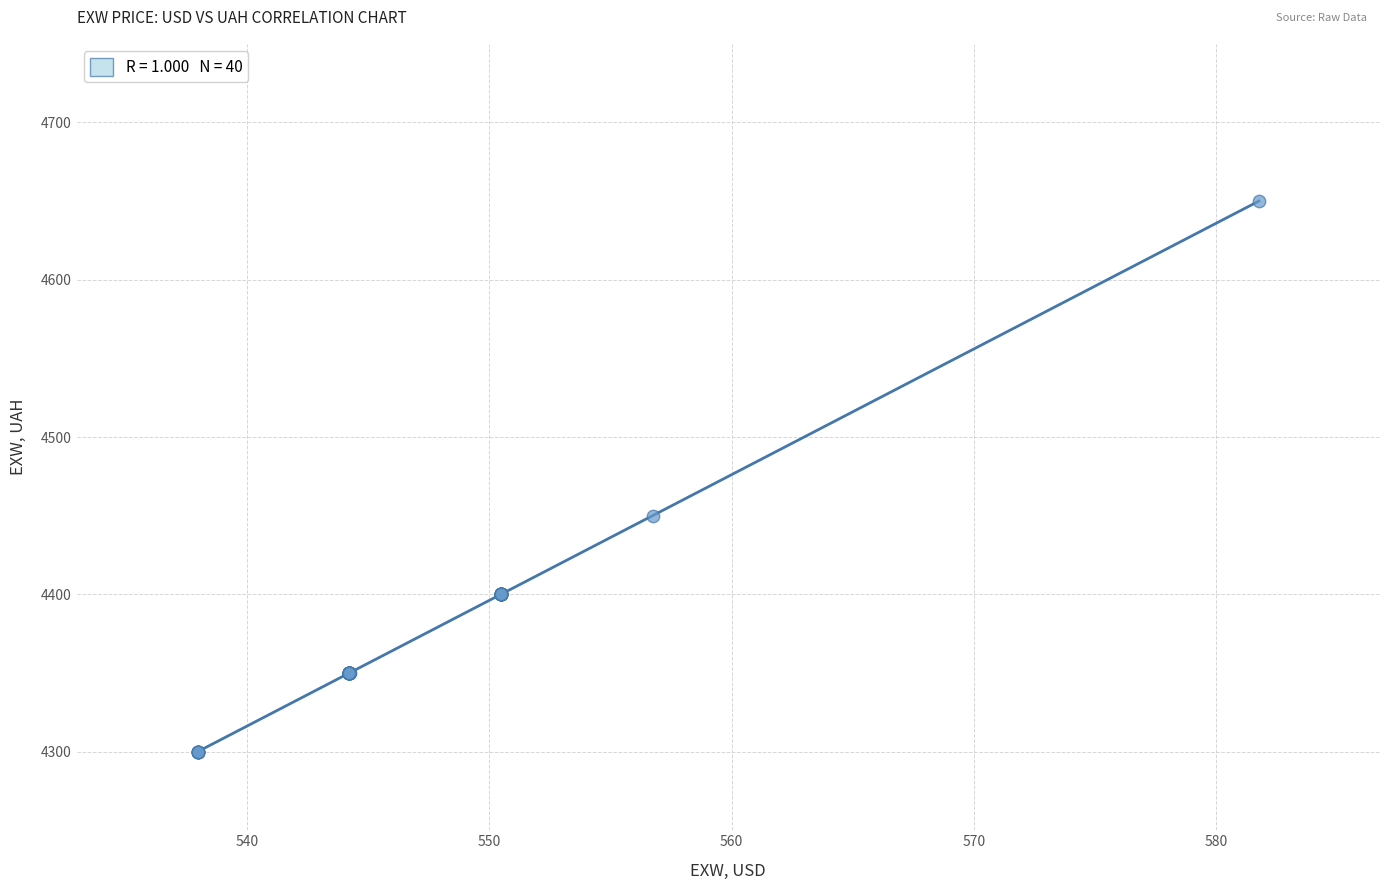

What Y value in the scatter plot is closest to 4475?

4450